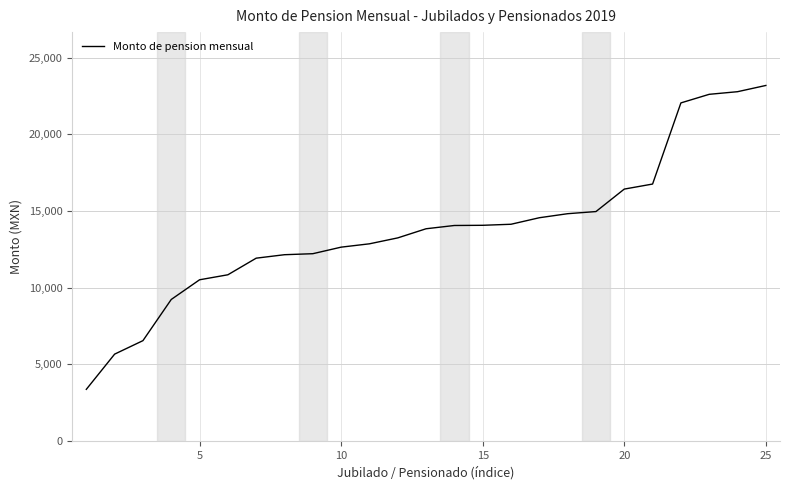

What is the greatest value displayed?

23181.3